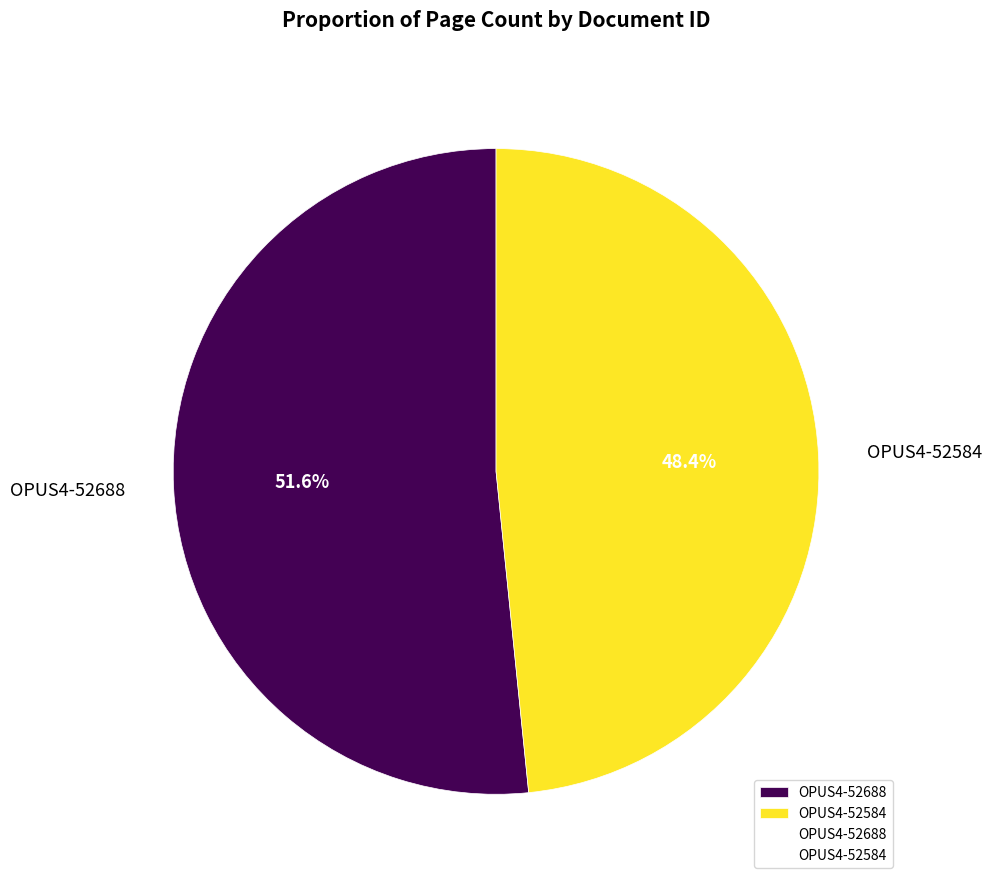

Is there any slice that represents more than half of the pie?

Yes